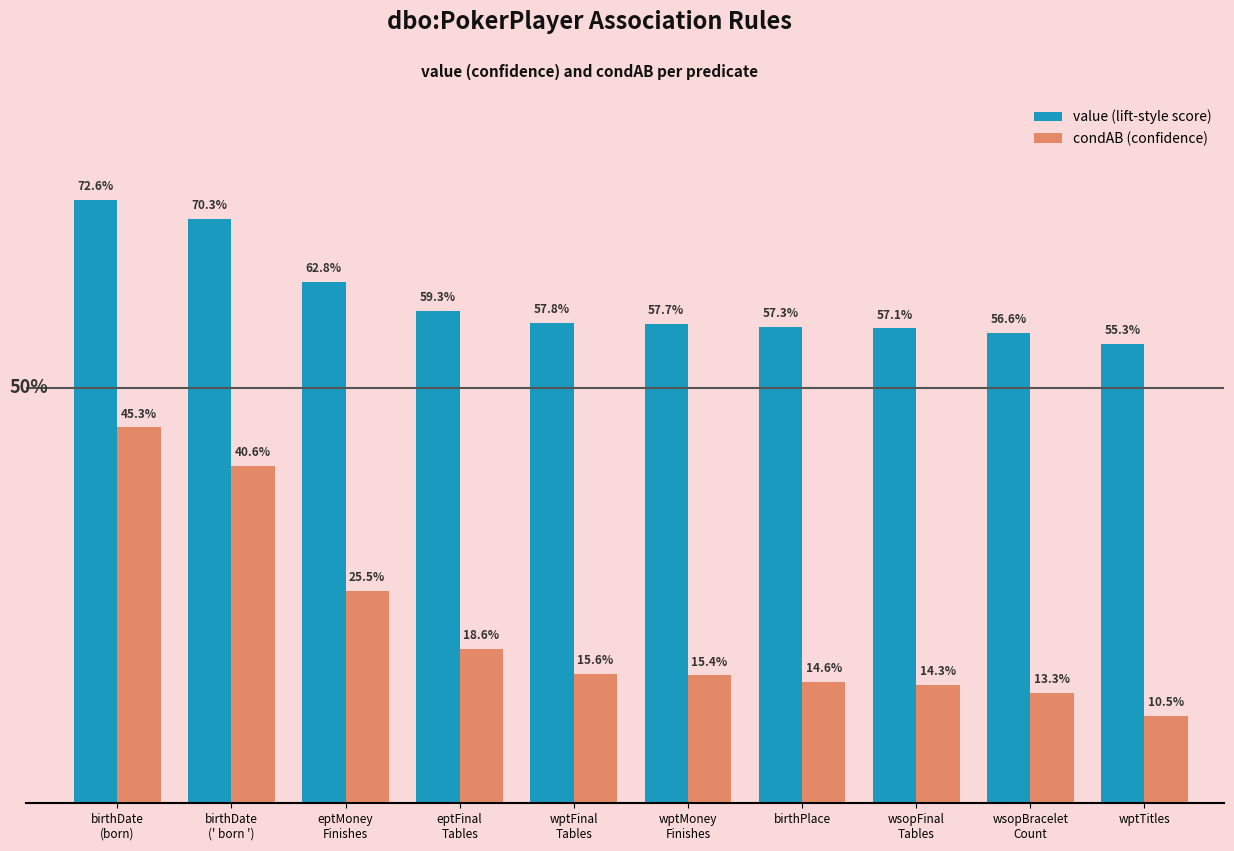

Reading left to right, list all the values displayed in this chart.

value (lift-style score): birthDate
(born)=0.7	birthDate
(' born ')=0.7	eptMoney
Finishes=0.6	eptFinal
Tables=0.6	wptFinal
Tables=0.6	wptMoney
Finishes=0.6	birthPlace=0.6	wsopFinal
Tables=0.6	wsopBracelet
Count=0.6	wptTitles=0.6
condAB (confidence): birthDate
(born)=0.5	birthDate
(' born ')=0.4	eptMoney
Finishes=0.3	eptFinal
Tables=0.2	wptFinal
Tables=0.2	wptMoney
Finishes=0.2	birthPlace=0.1	wsopFinal
Tables=0.1	wsopBracelet
Count=0.1	wptTitles=0.1